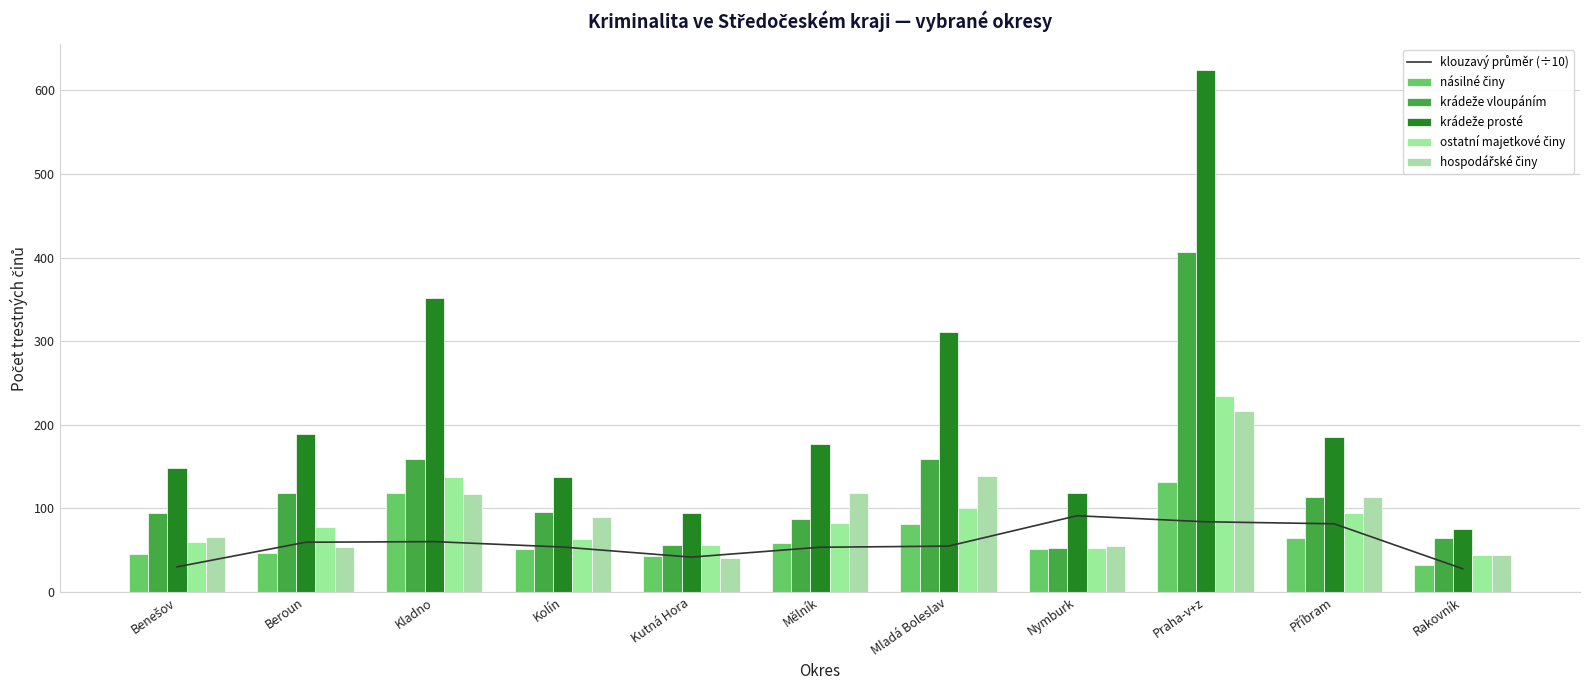

What is the total value across all series at Kutná Hora?

332.7